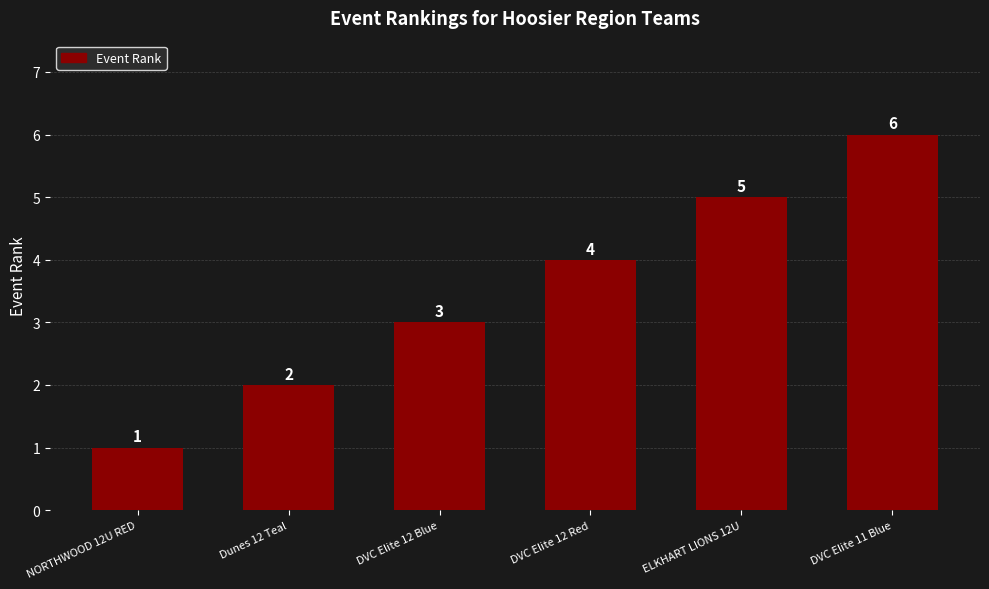

Approximately how many times larger is the value at Dunes 12 Teal compared to DVC Elite 12 Blue?

0.7